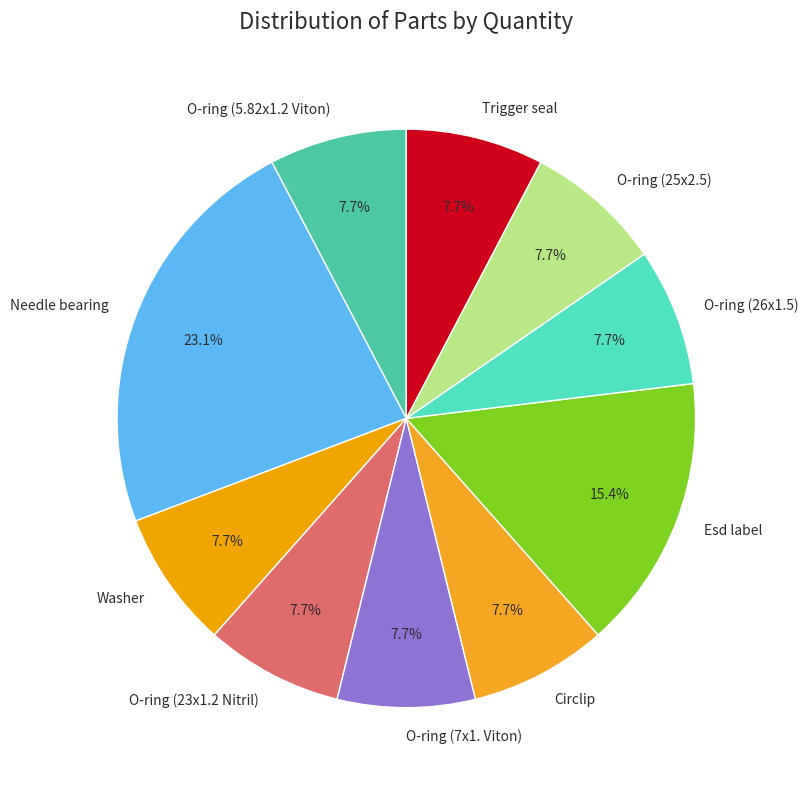

To the nearest percent, what is the difference between the Needle bearing and Circlip slice percentages?

15%